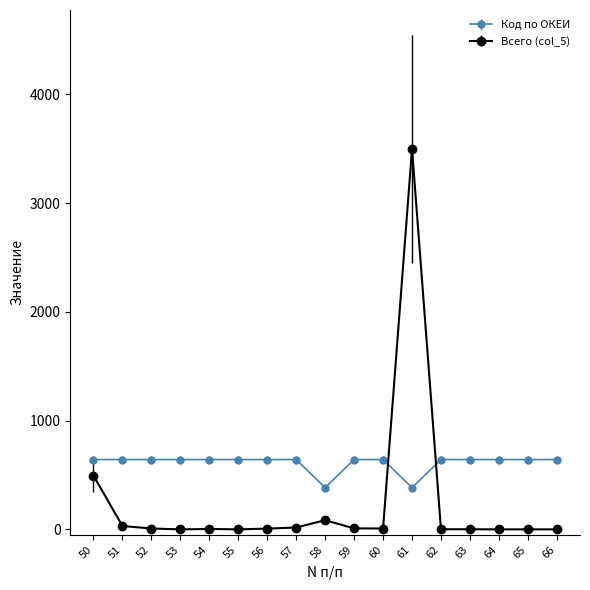

The value of Код по ОКЕИ at 65 is 173.7. True or false?

False